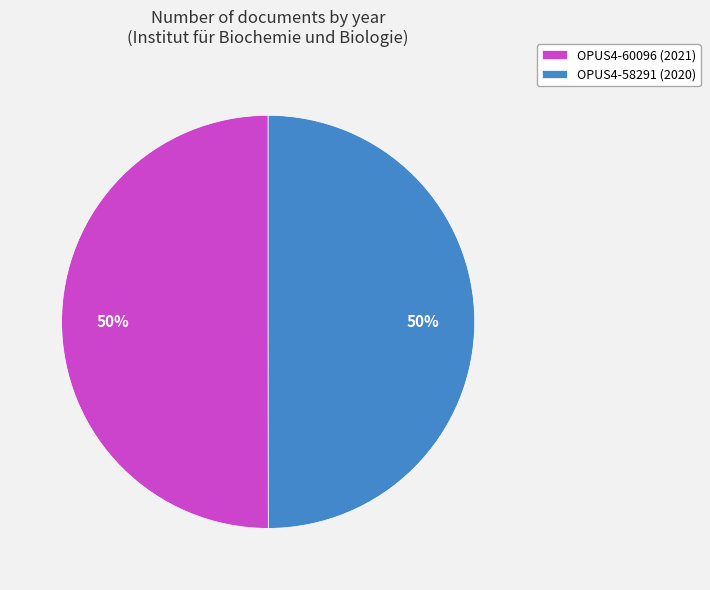

True or false: OPUS4-60096 (2021) accounts for 38% of the total.

False